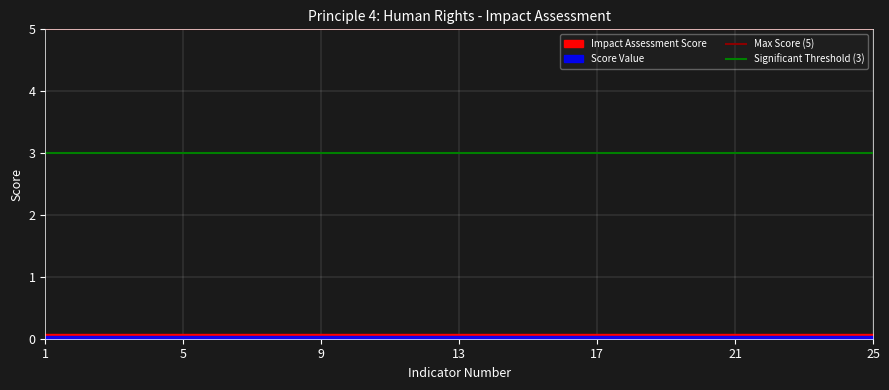

At which label is Max Score (5) closest to 5?

1